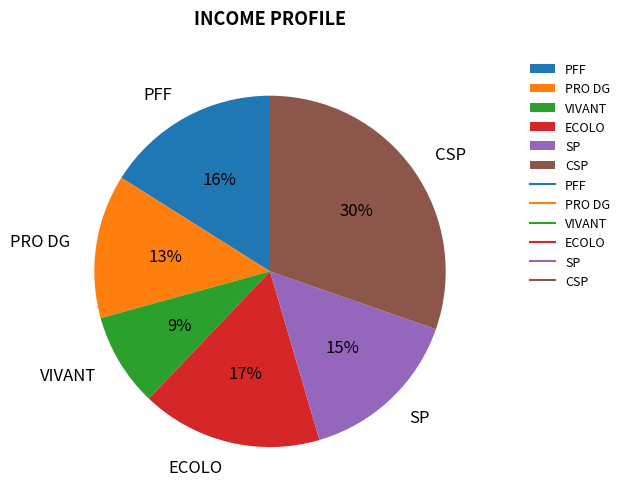

Rank the categories by value from highest to lowest.

CSP, ECOLO, PFF, SP, PRO DG, VIVANT